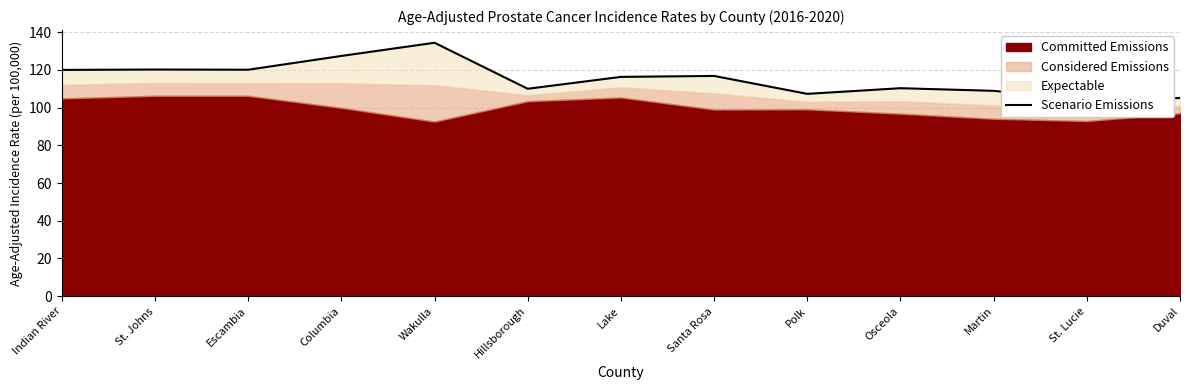

Where is the data nearest to the value 119?

Indian River